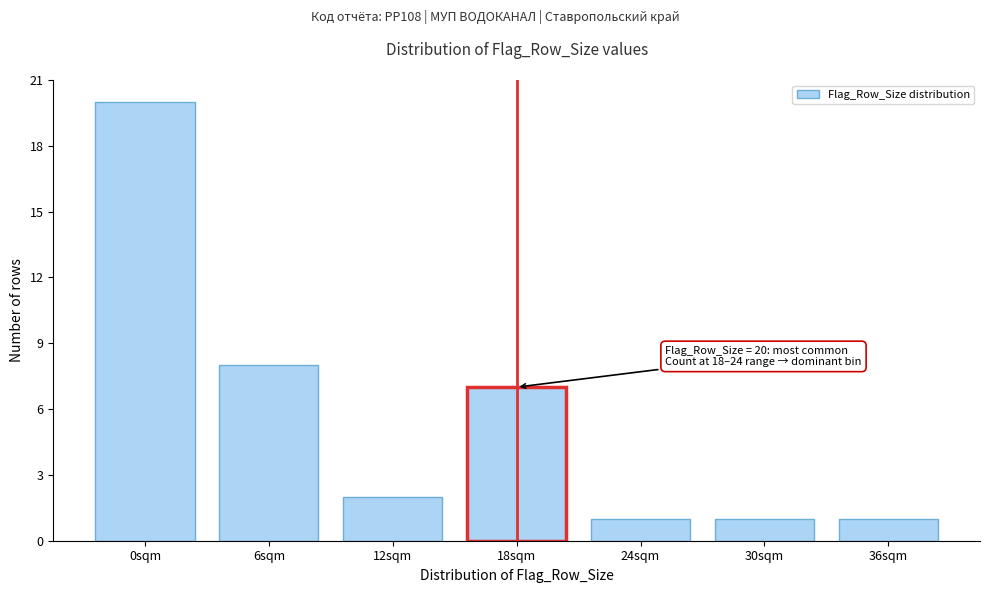

Reading right to left, extract all data points from this chart.

36sqm=1	30sqm=1	24sqm=1	18sqm=7	12sqm=2	6sqm=8	0sqm=20